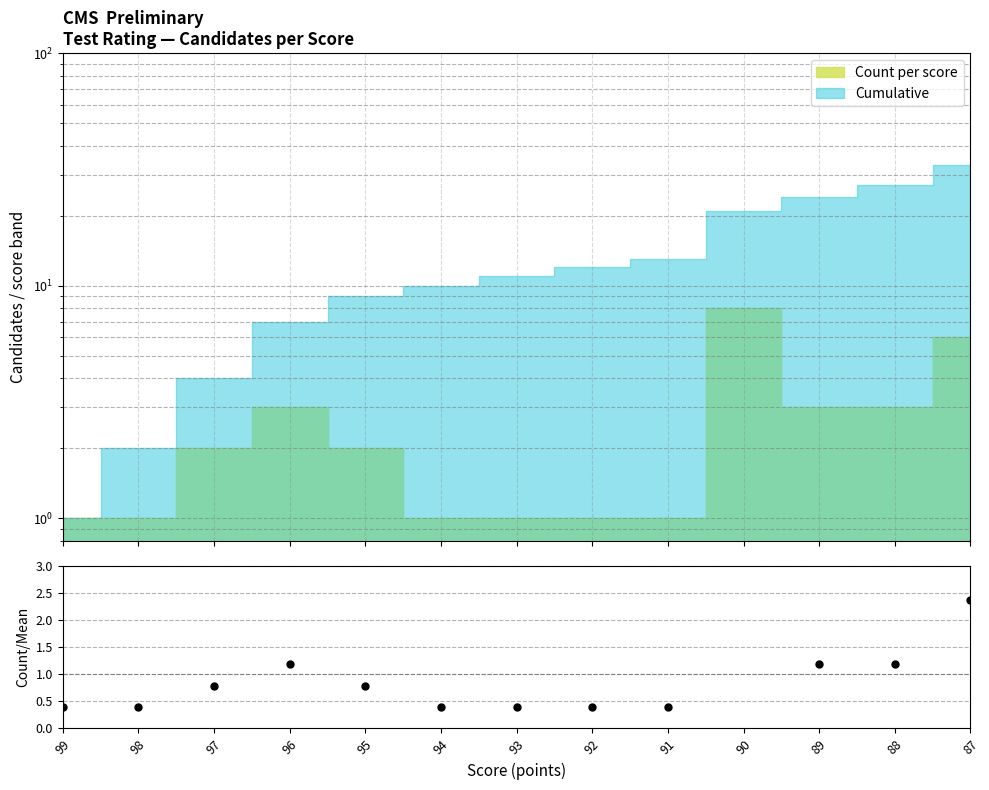

Between 96 and 89, which is larger?

96